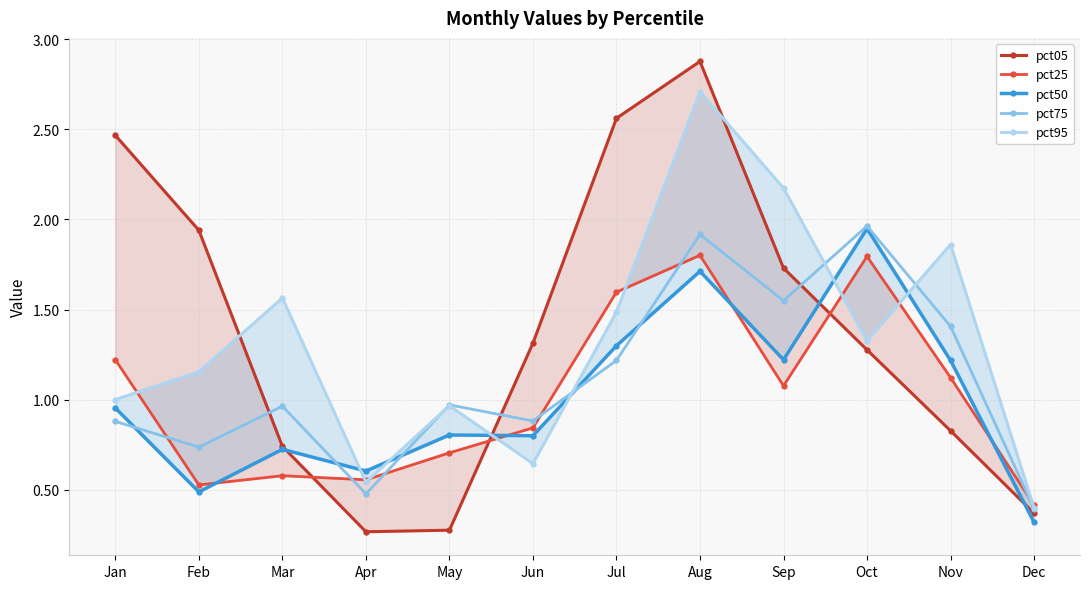

Does the chart have visible grid lines?

Yes